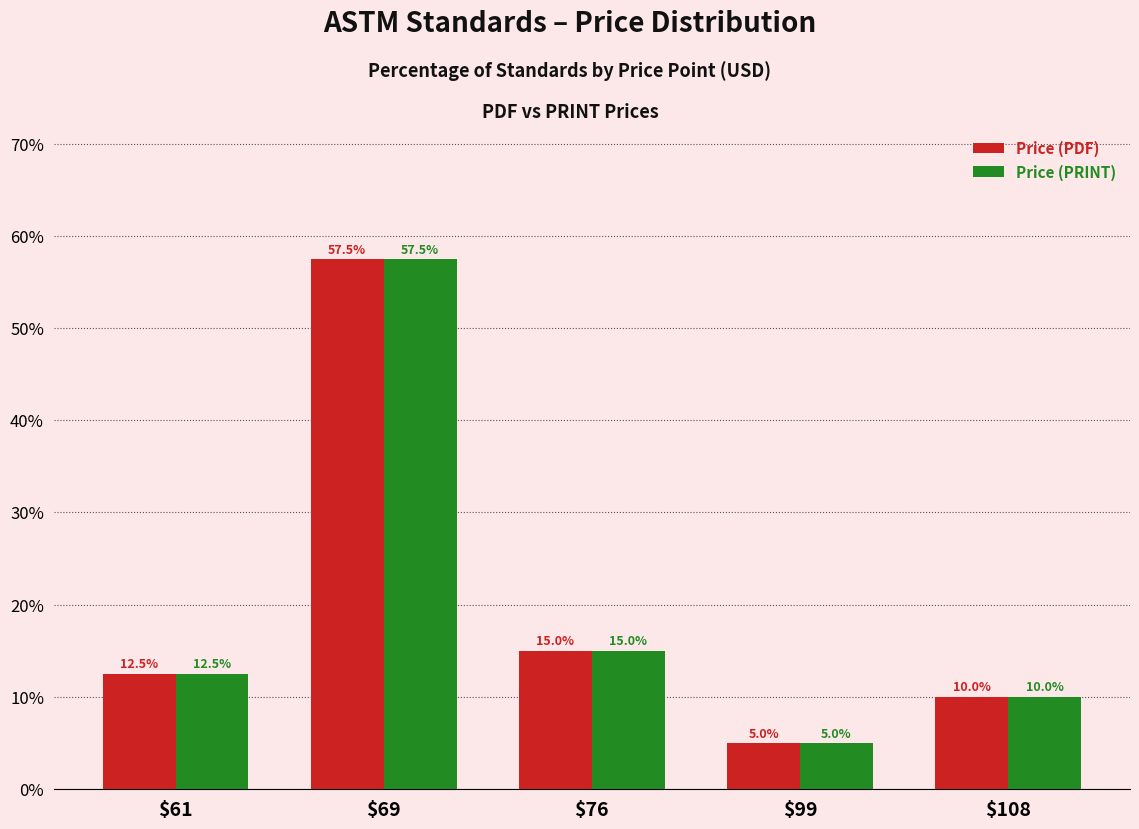

Reading left to right, what are all the values shown in this chart?

Price (PDF): $61=12.5	$69=57.5	$76=15.0	$99=5.0	$108=10.0
Price (PRINT): $61=12.5	$69=57.5	$76=15.0	$99=5.0	$108=10.0